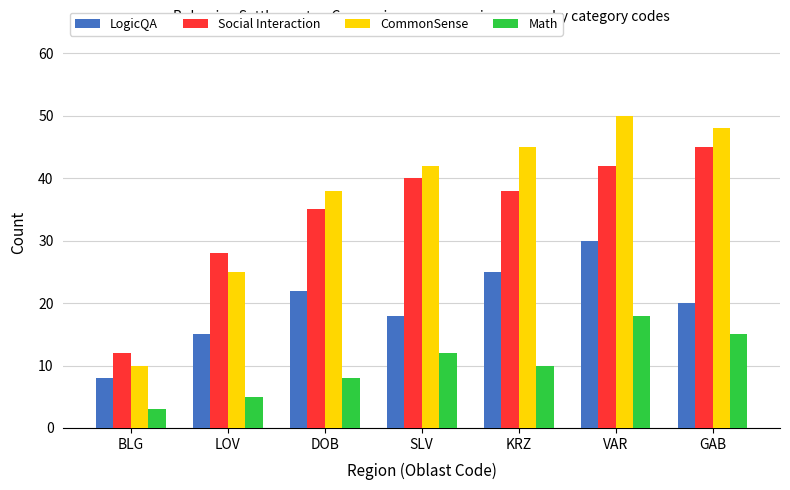

Does the chart contain stacked bars?

No